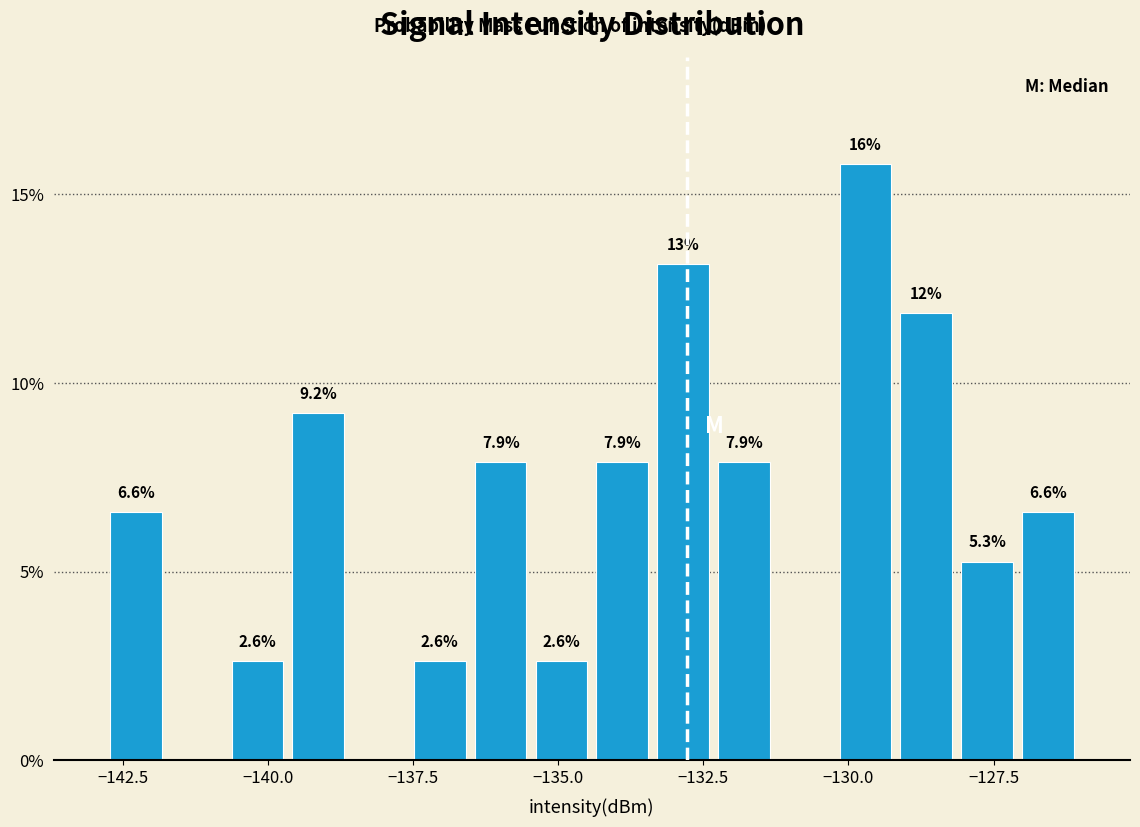

Around what value on the x-axis is the tallest bar? Give the approximate position of its centre, as read against the axis.

-129.5